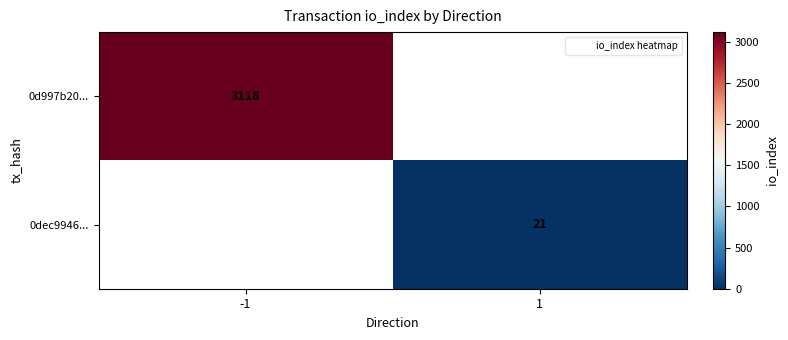

Which series has the widest spread of values?

0d997b20...